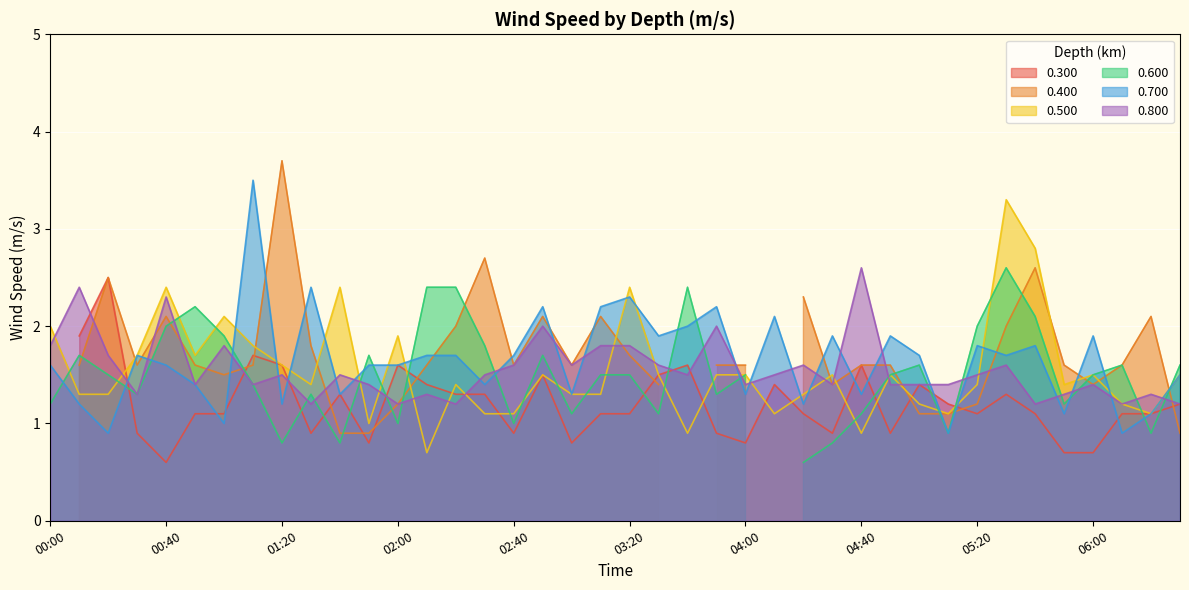

The value of 0.500 at 04:00 is 2.0. True or false?

False